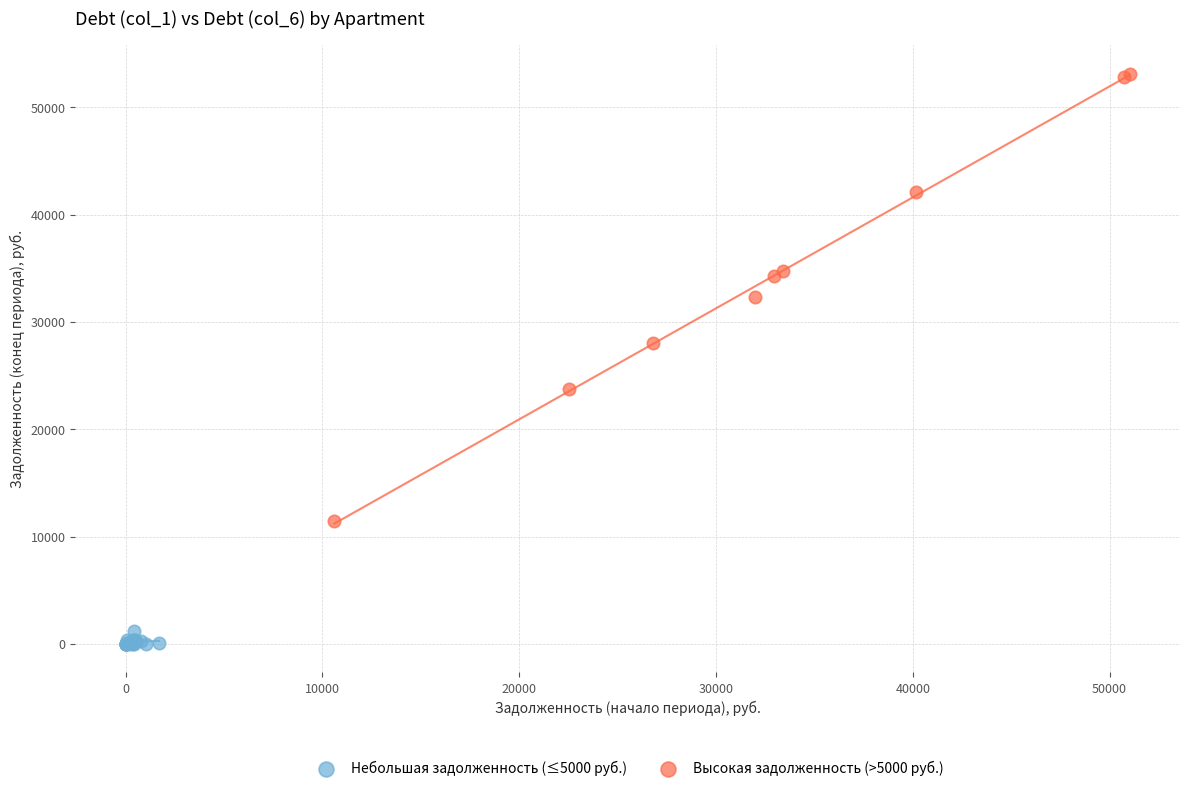

Which series contains the highest Y value?

Высокая задолженность (>5000 руб.)